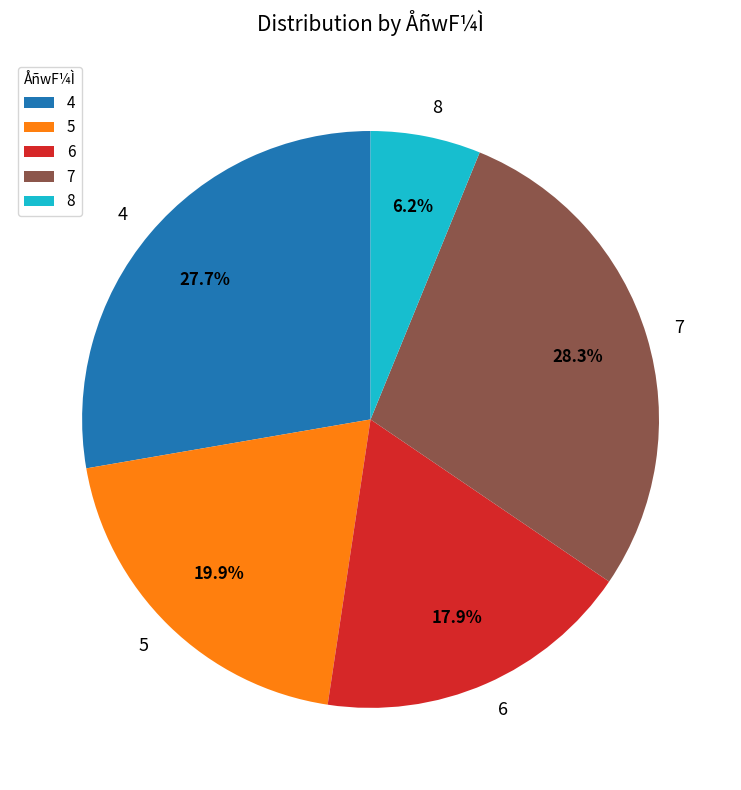

Rank the categories by value from highest to lowest.

7, 4, 5, 6, 8